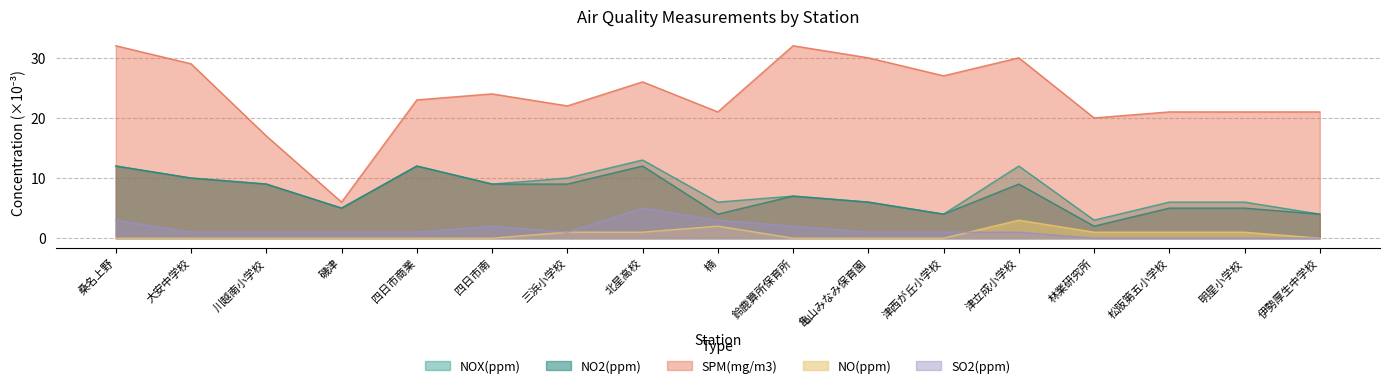

What is the label of the 4th point from the right?

林業研究所